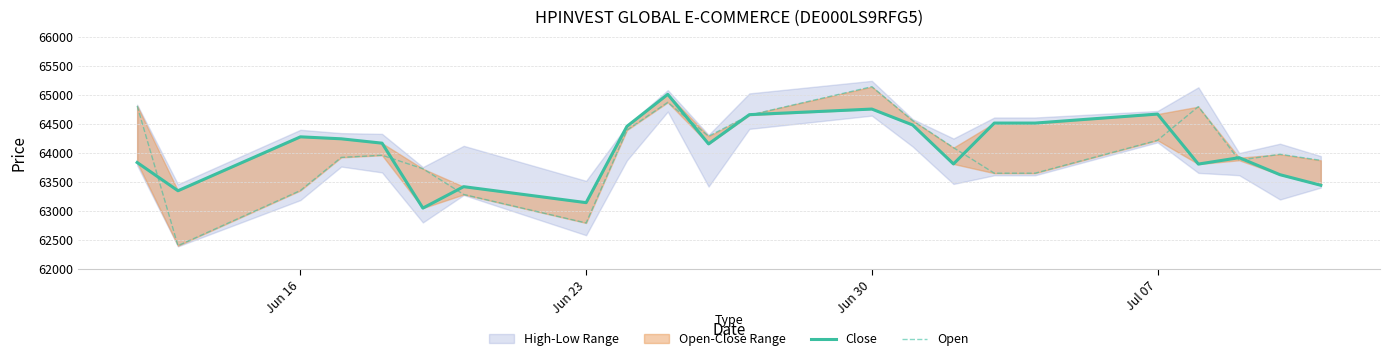

What is the sum of all Close values?

1409259